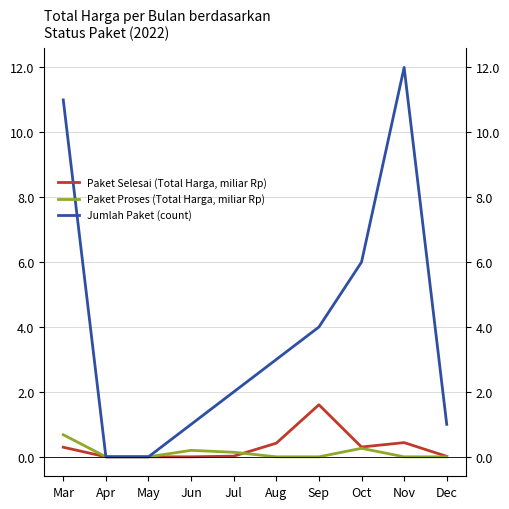

At how many categories does at least one series exceed 3?

4